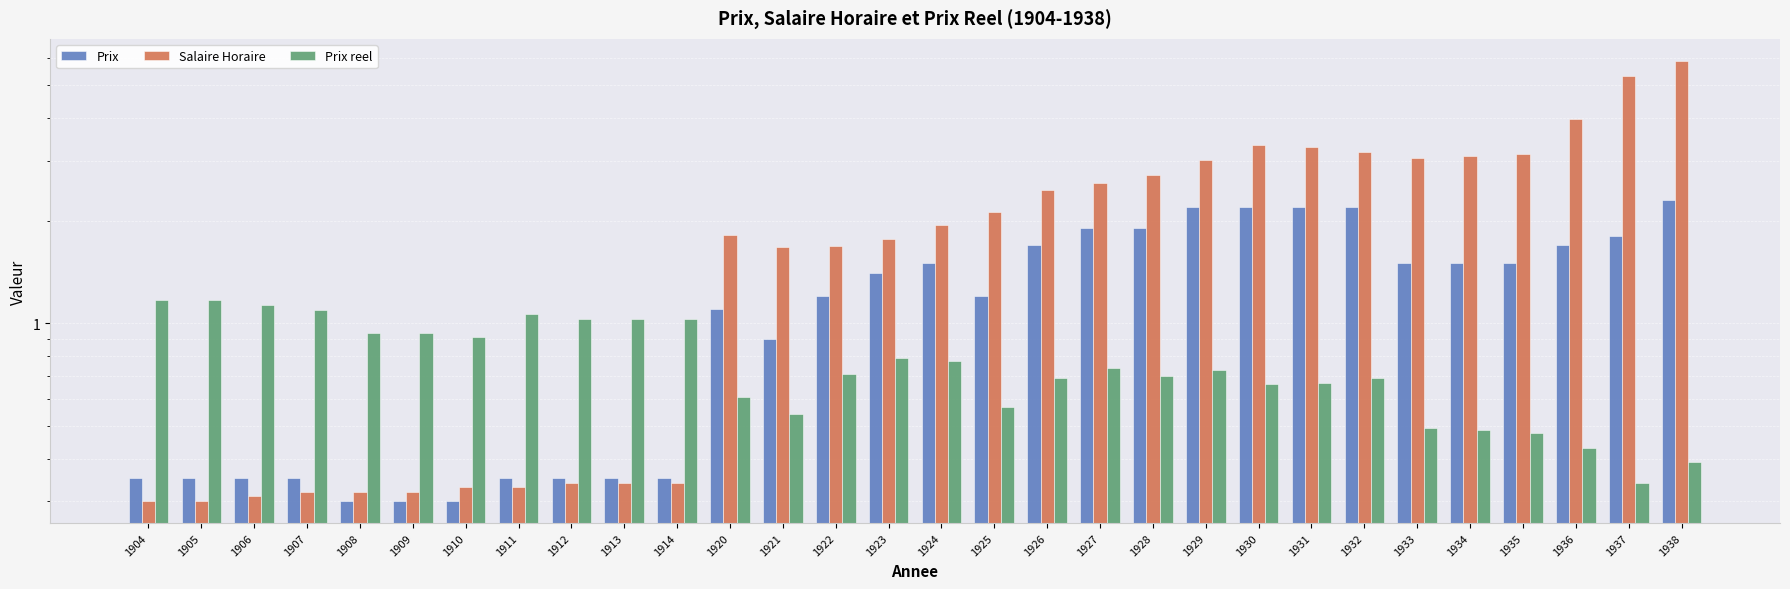

What are all the series names shown in the legend?

Prix, Salaire Horaire, Prix reel